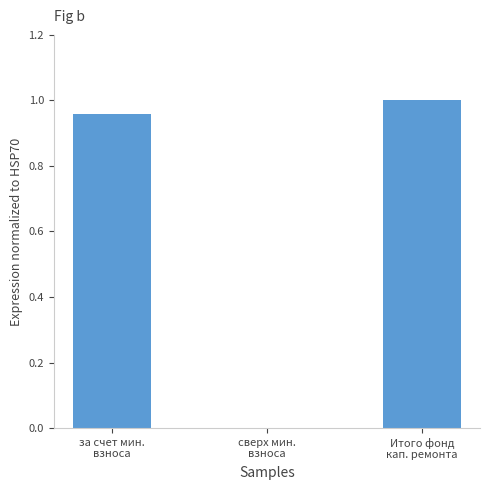

How many data points does each series have?

3